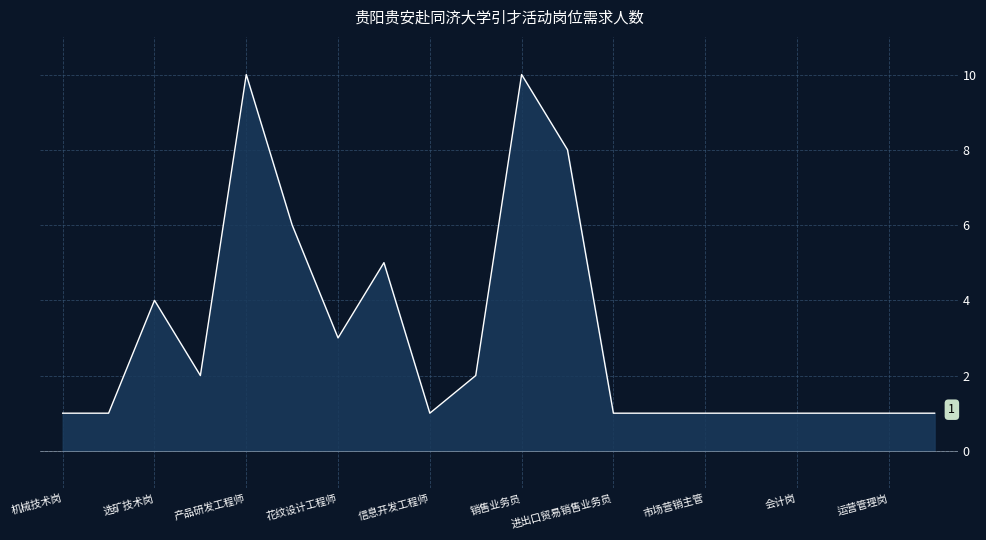

Rank the categories by value from highest to lowest.

产品研发工程师, 销售业务员, 信息工程师, 配方研发工程师, 产品工艺技术工程师, 选矿技术岗, 花纹设计工程师, 研发技术员, 安全工程师, 机械技术岗, 工艺技术岗, 信息开发工程师, 进出口贸易销售业务员, 财务融资岗, 市场营销主管, 经营管理（招商）主管, 会计岗, 风控法务岗, 运营管理岗, 行政人资岗